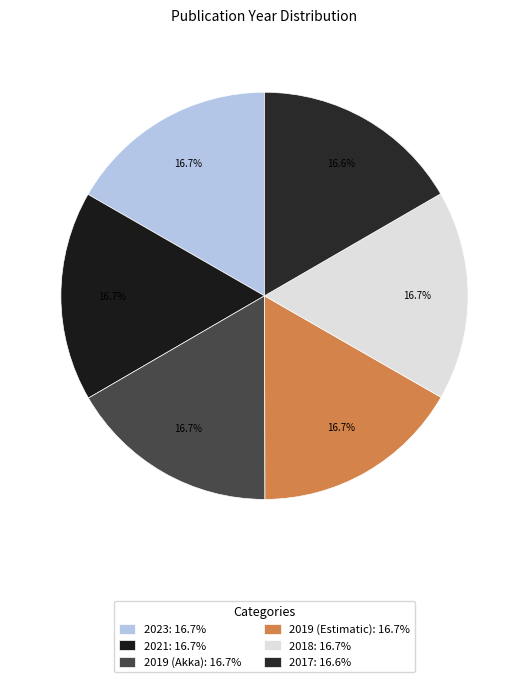

How much of the chart is everything except 2019 (Estimatic)?

83.3%